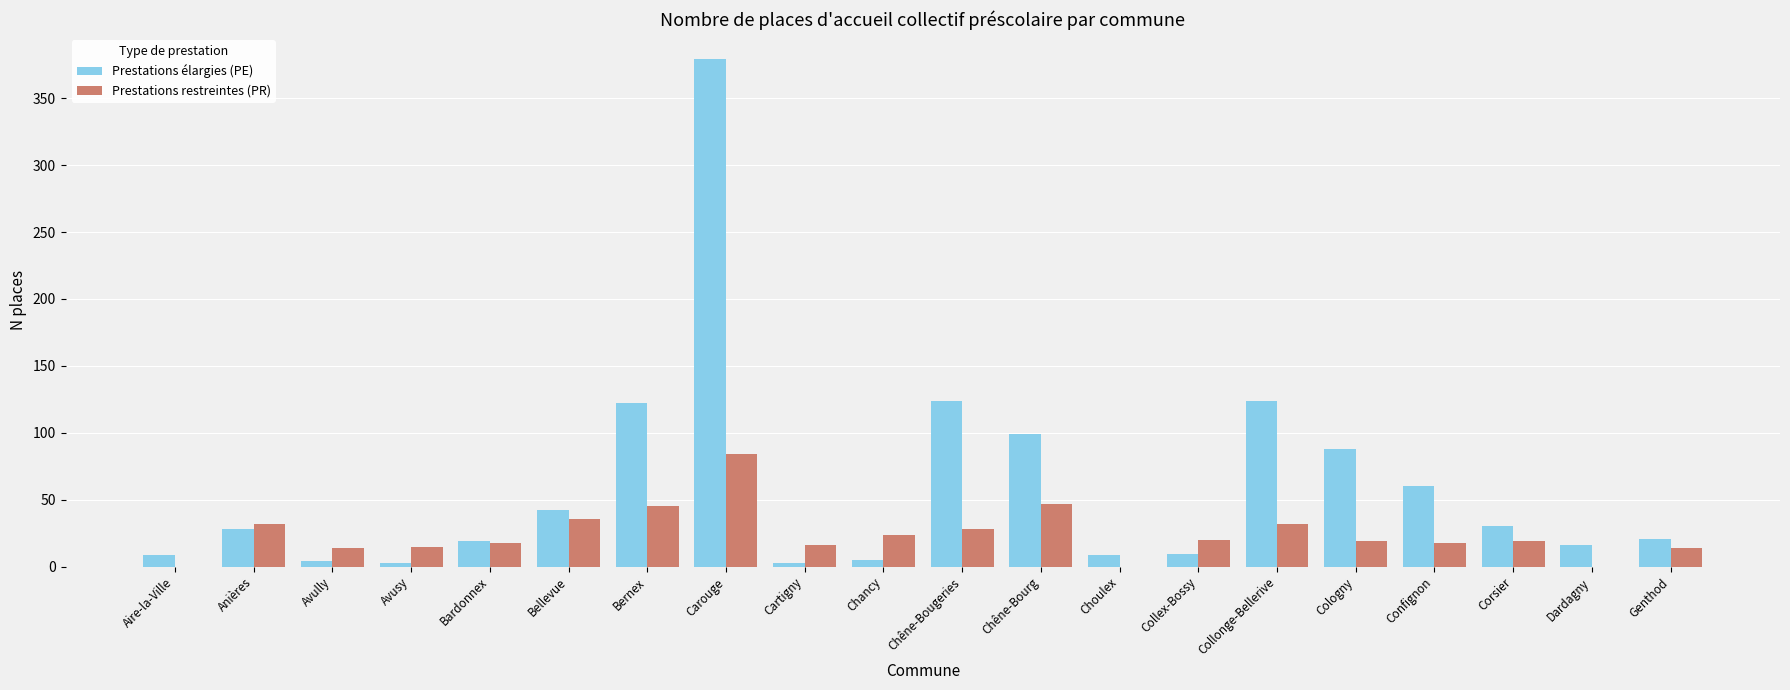

Is the value of Prestations restreintes (PR) at Cartigny greater than the value of Prestations élargies (PE) at Avusy?

Yes